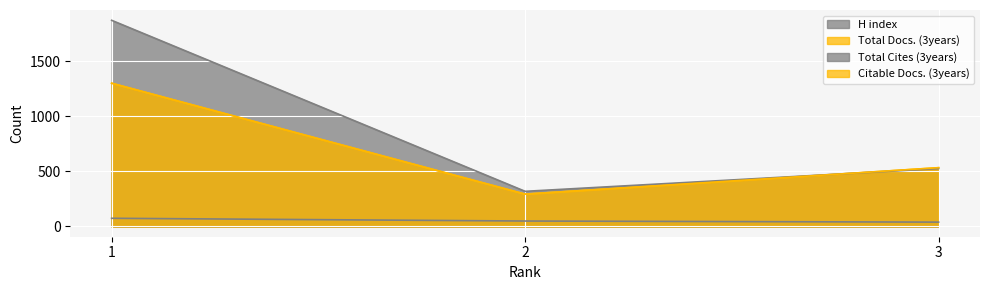

The Citable Docs. (3years) series shows 293 at 2. True or false?

True